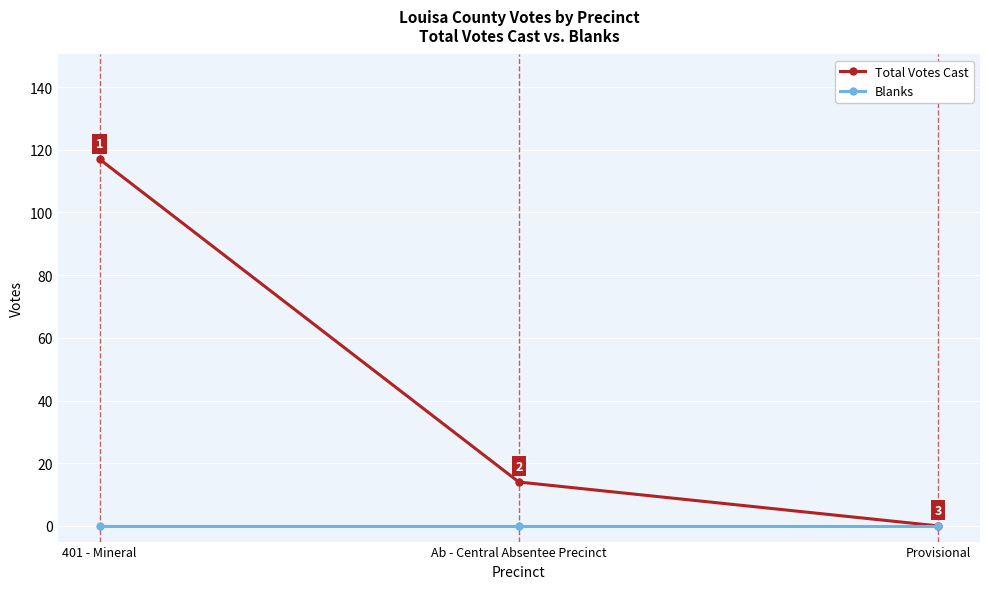

What position from the left is Provisional?

3